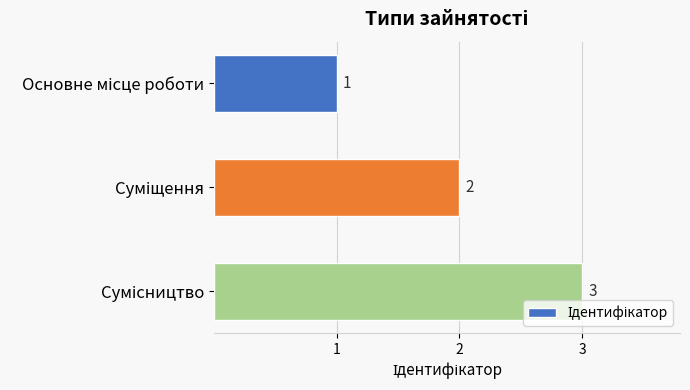

How many values are between 1 and 3?

3